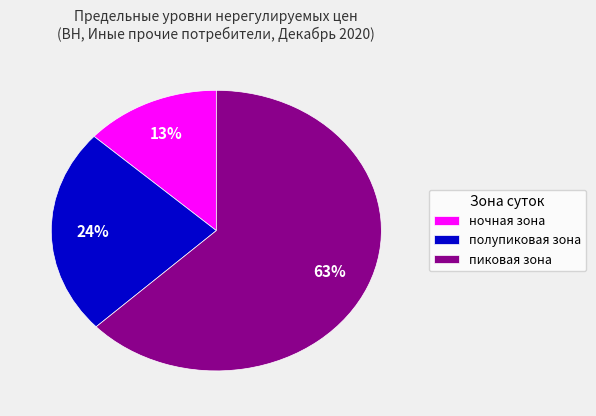

Rank the categories by value from highest to lowest.

пиковая зона, полупиковая зона, ночная зона